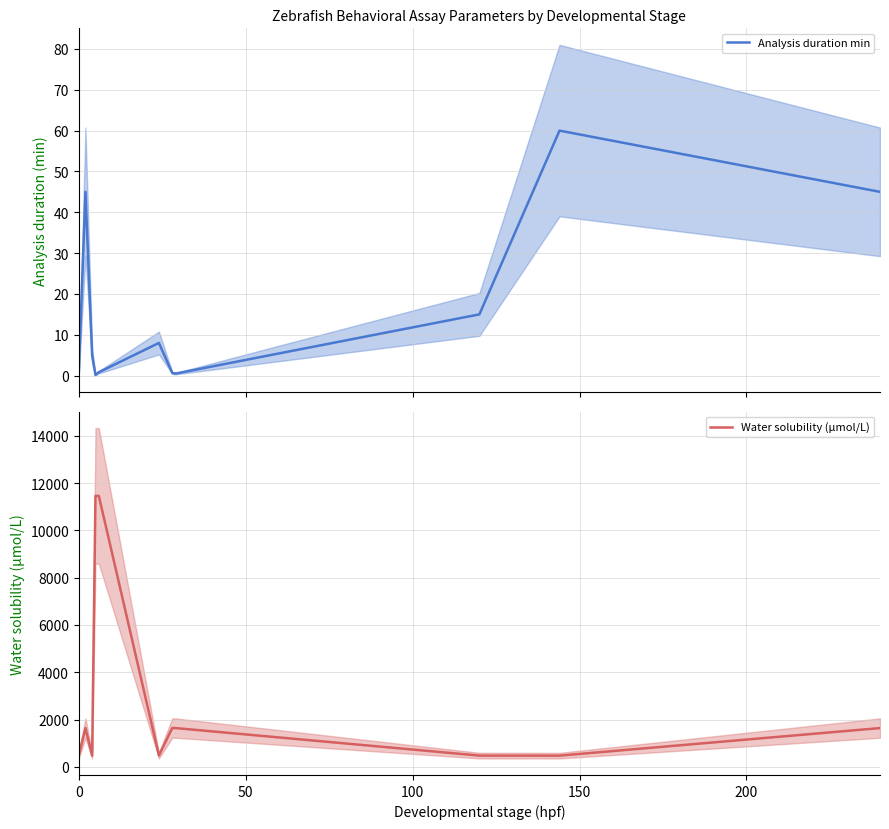

How many lines are shown in the chart?

2